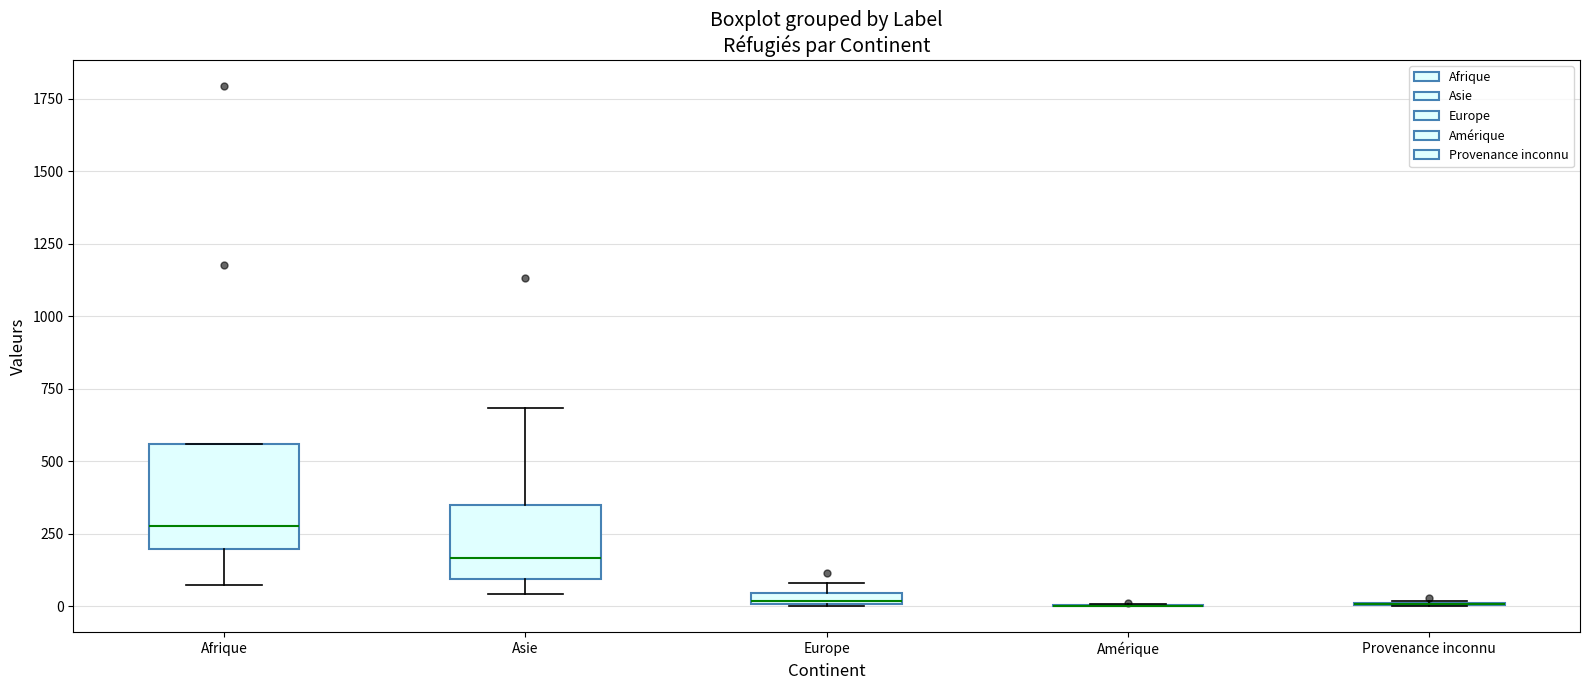

Where is the upper edge of the box for Europe on the y-axis? The values are not printed on the chart, so give them approximately, as read against the axis.

50